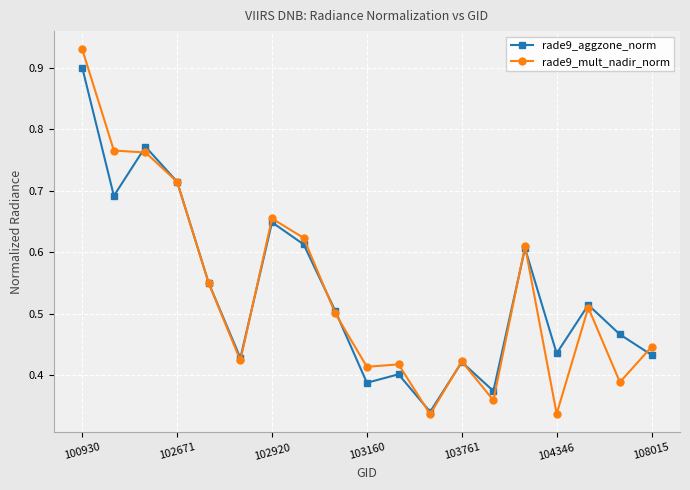

True or false: rade9_aggzone_norm has more than 0 interior local peaks.

True